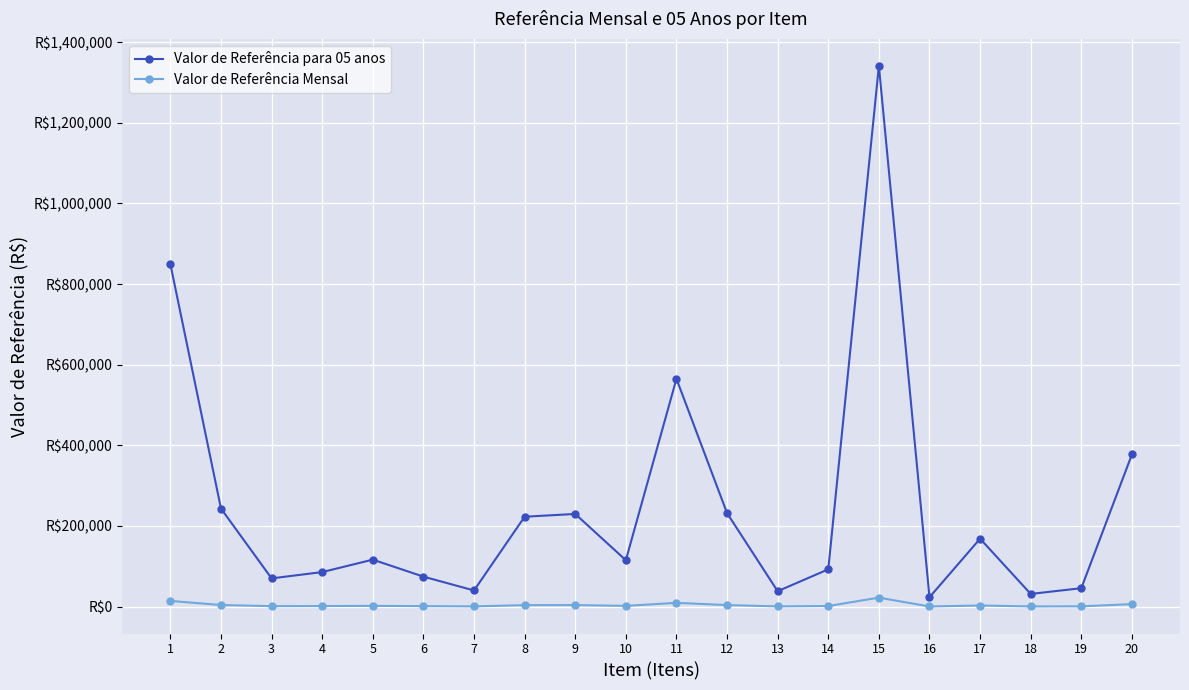

What are all the series names shown in the legend?

Valor de Referência para 05 anos, Valor de Referência Mensal